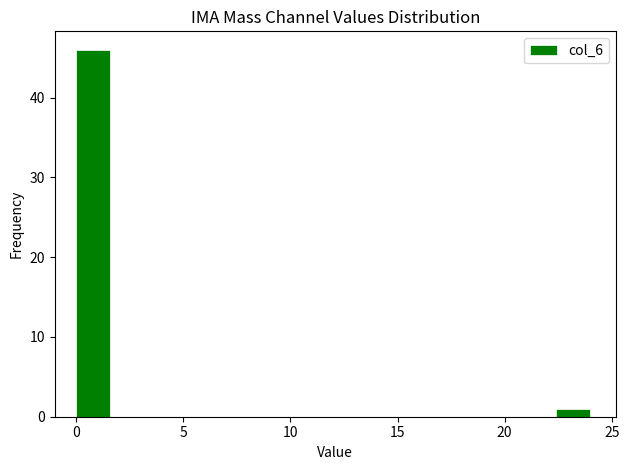

Read against the x-axis, roughly where is the centre of the tallest bar?

1.0